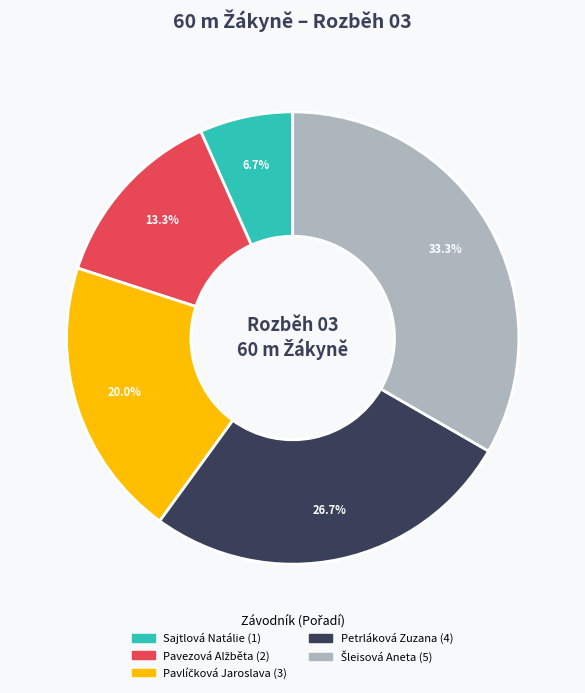

Does any single category account for the majority?

No